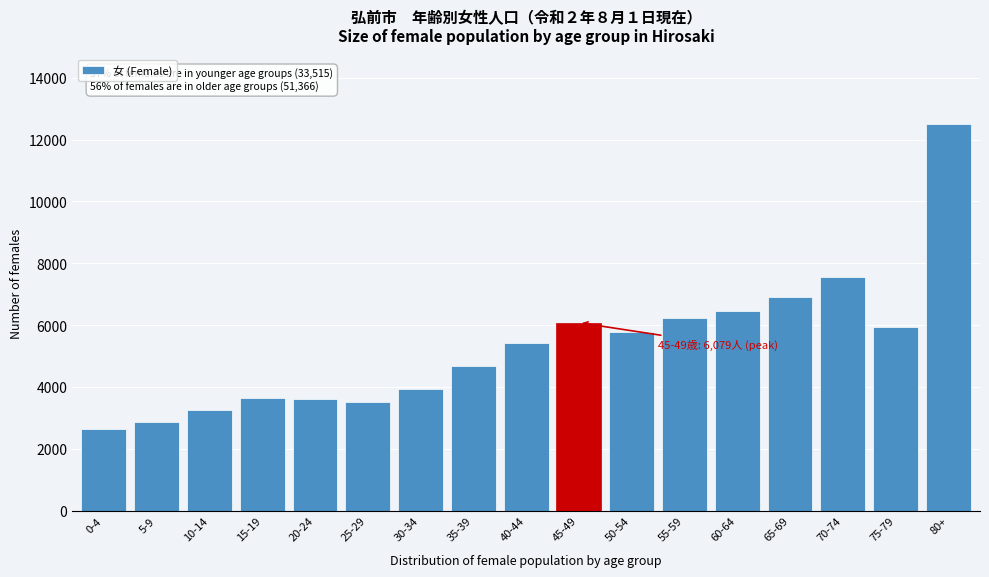

Between 40-44 and 65-69, which is larger?

65-69